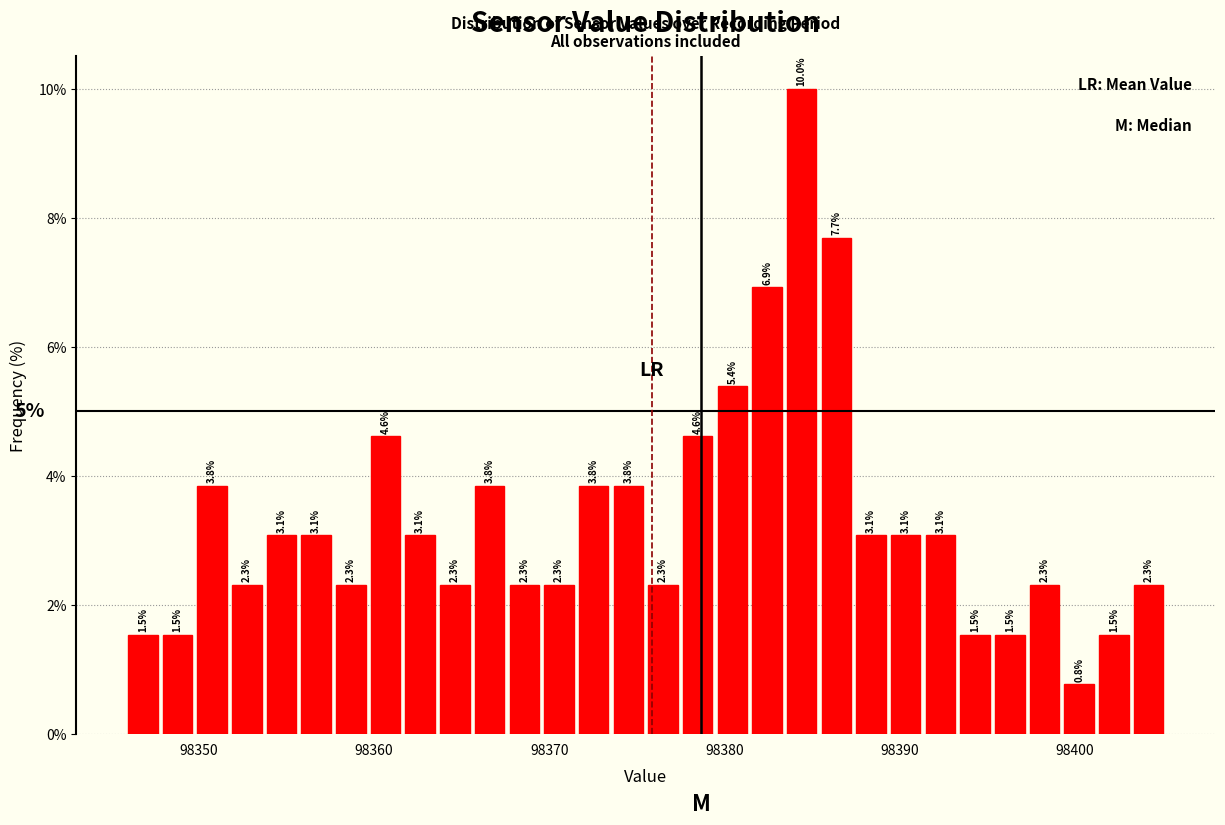

Read against the x-axis, roughly where is the centre of the tallest bar?

98384